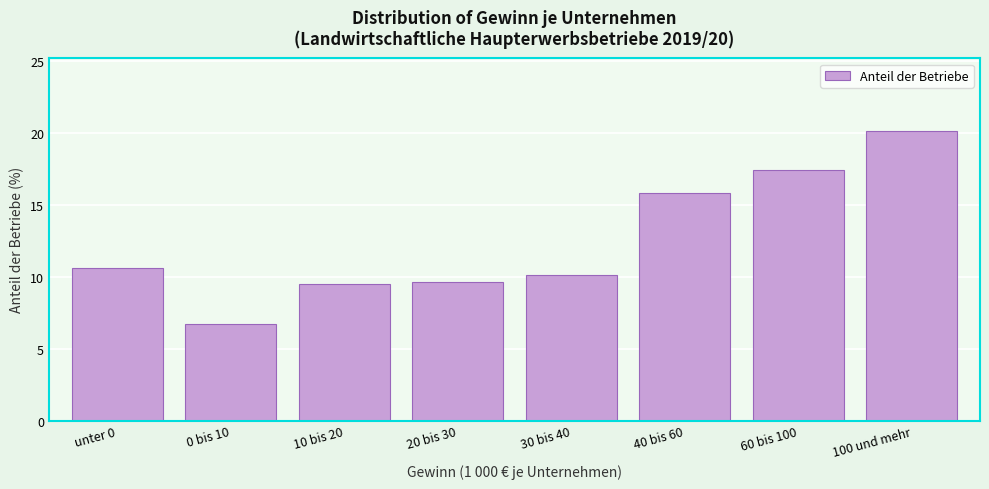

Reading left to right, extract all data points from this chart.

10.6	6.7	9.5	9.6	10.1	15.8	17.4	20.2